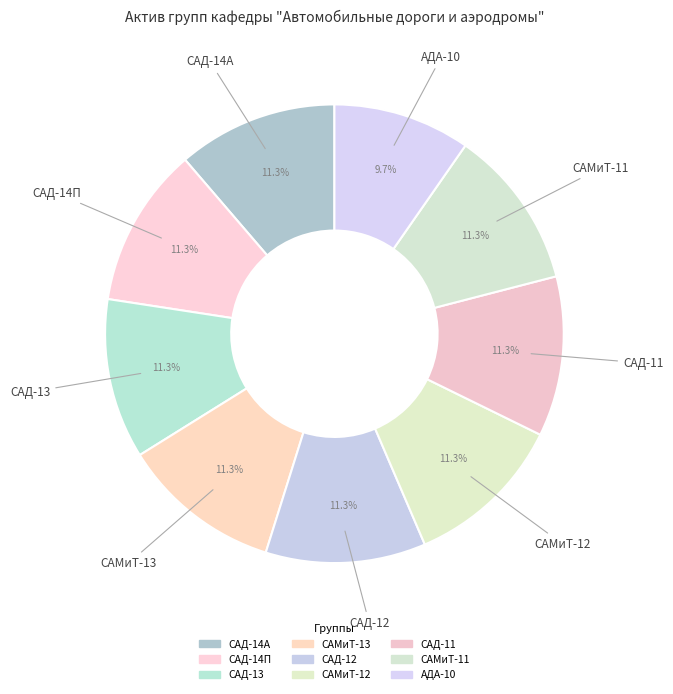

To the nearest percent, what is the difference between the largest and smallest slice percentages?

2%